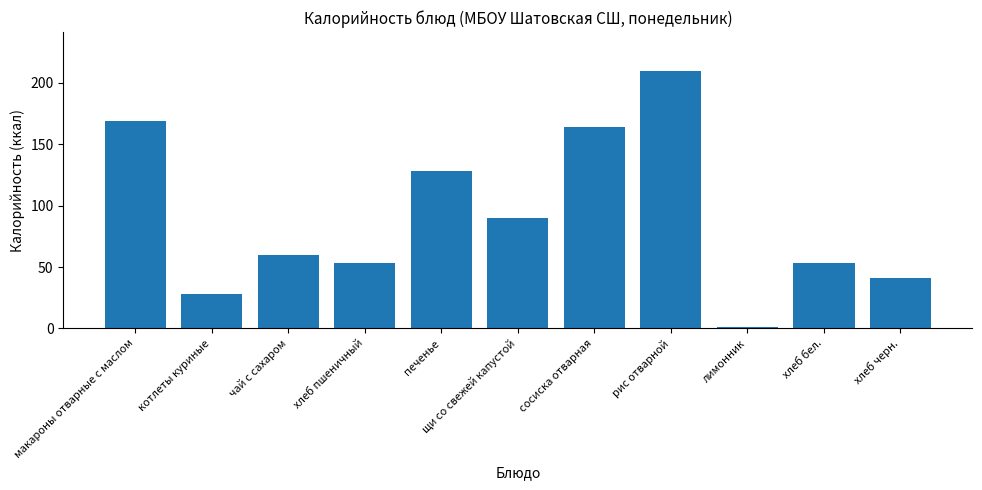

What is the difference between the maximum and minimum values?

208.7